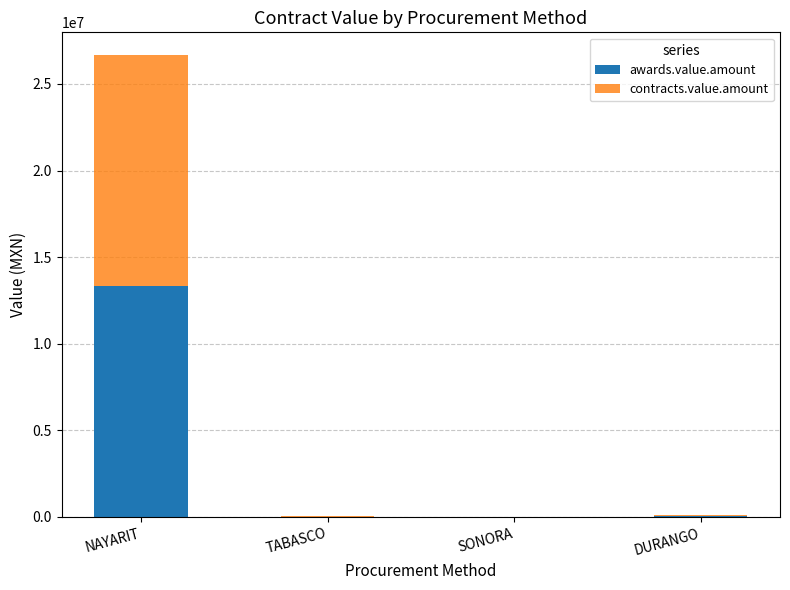

What is the total value across all series at SONORA?

5400.0